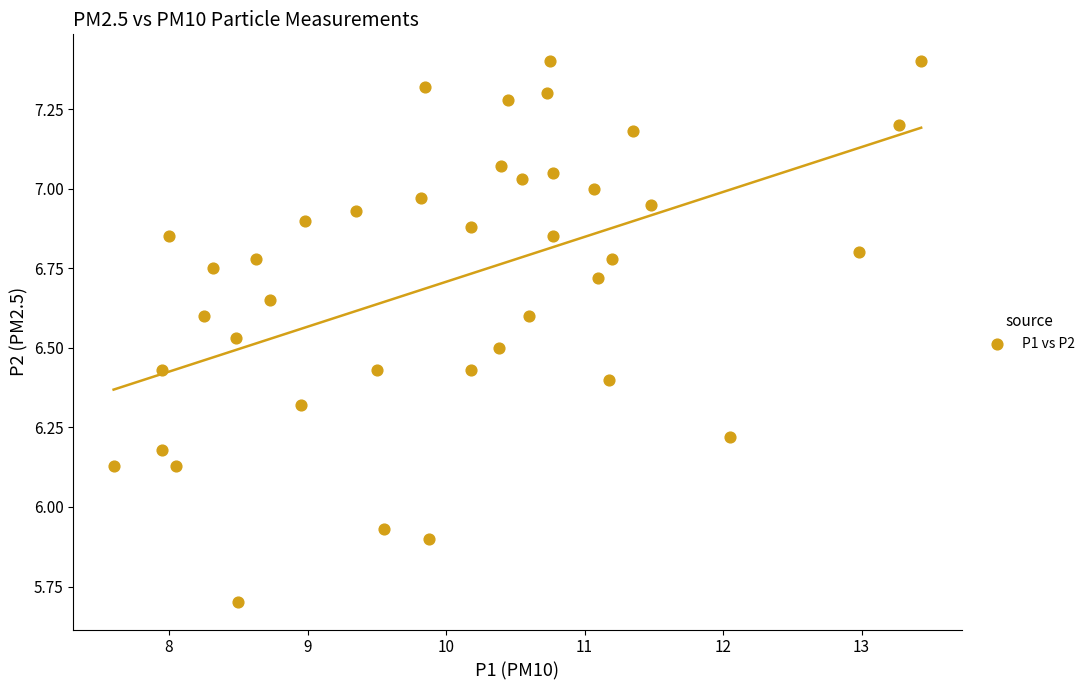

What is the range of Y values (max minus min)?

1.7